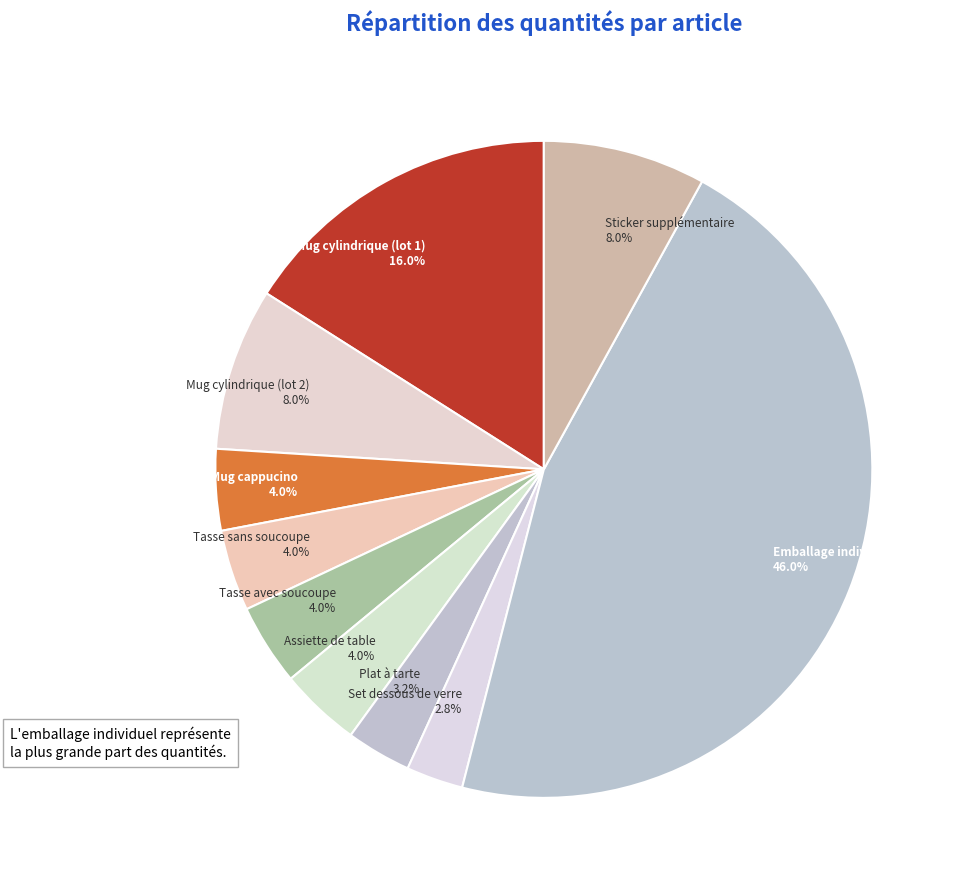

How many segments does this pie chart have?

10